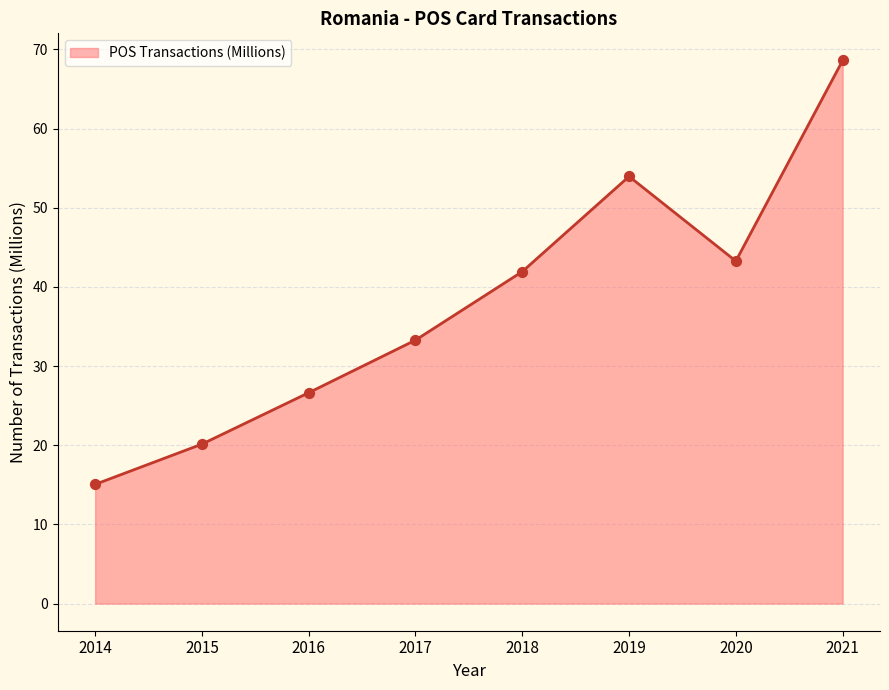

What is the ratio of the value at 2014 to the value at 2015?

0.7